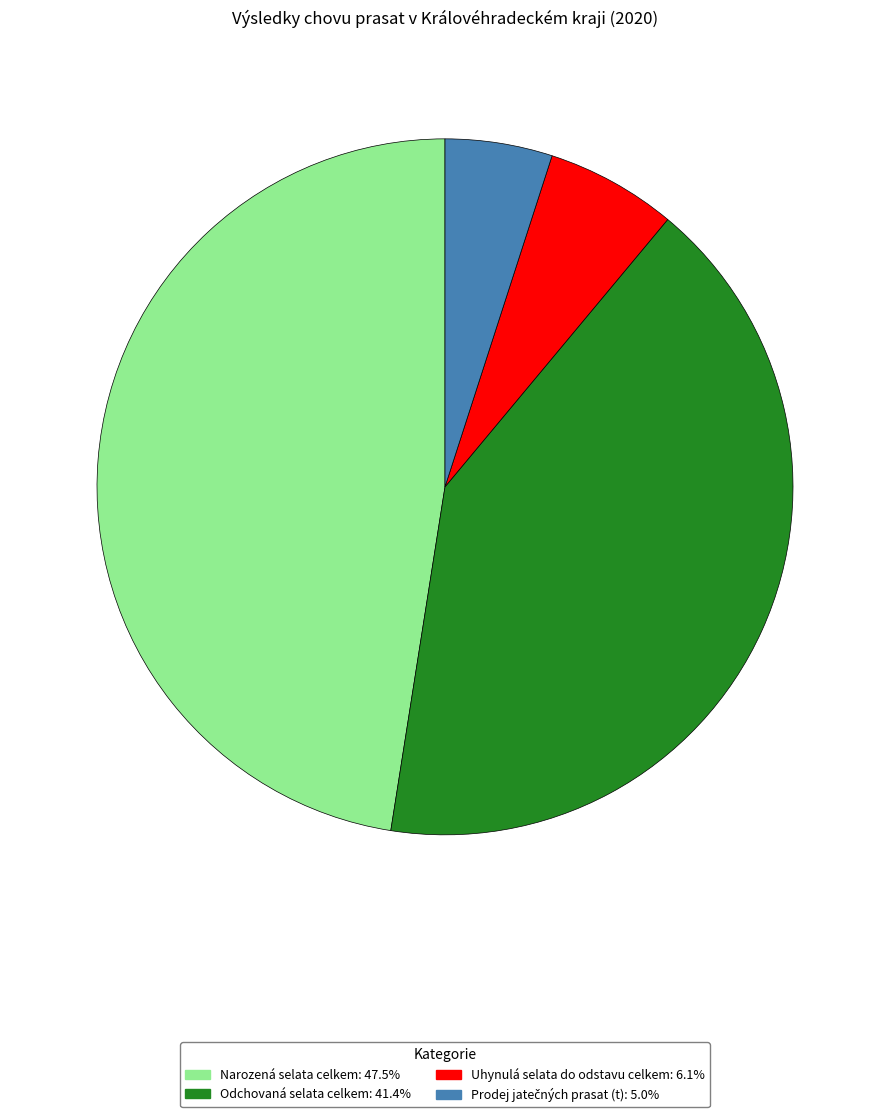

Count the number of slices in the pie.

4